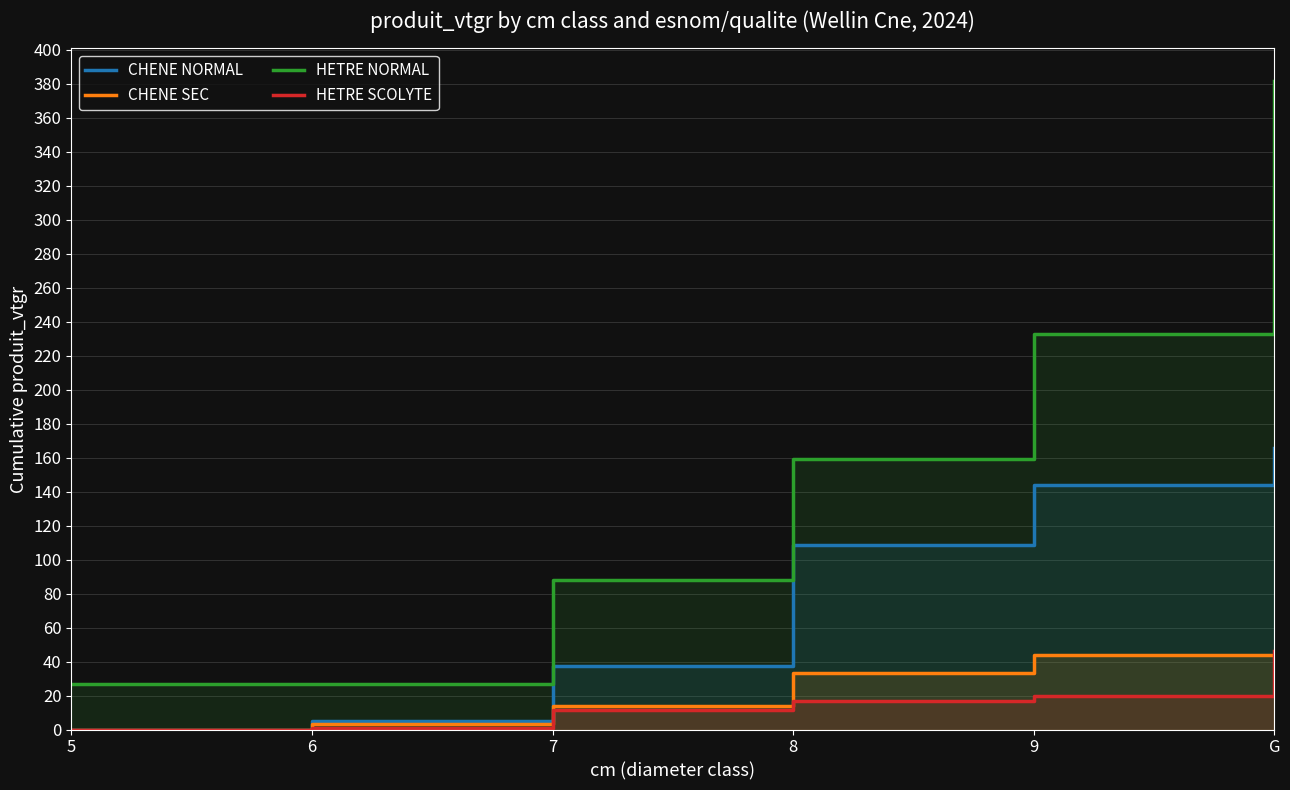

What position from the right is 6?

5